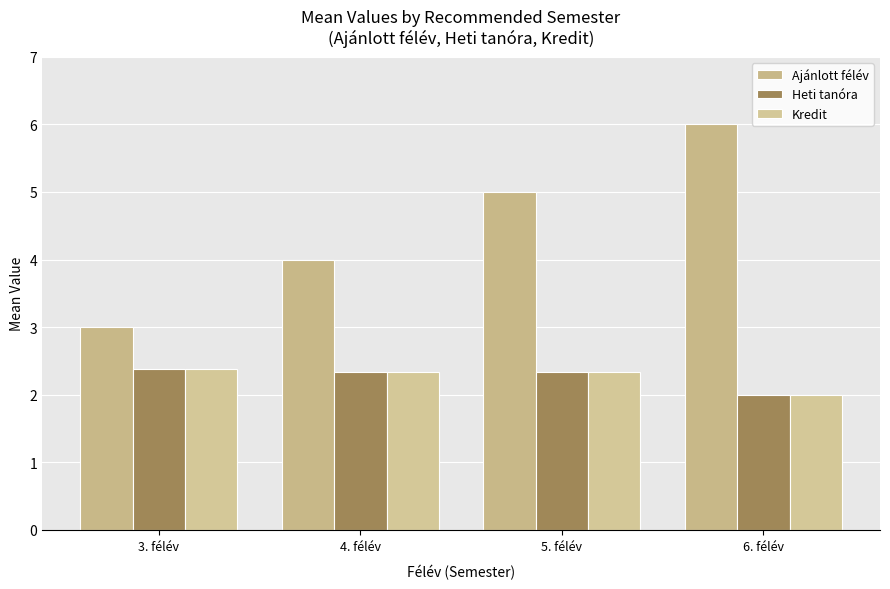

Reading left to right, list all the values displayed in this chart.

Ajánlott félév: 3.0	4.0	5.0	6.0
Heti tanóra: 2.4	2.3	2.3	2.0
Kredit: 2.4	2.3	2.3	2.0